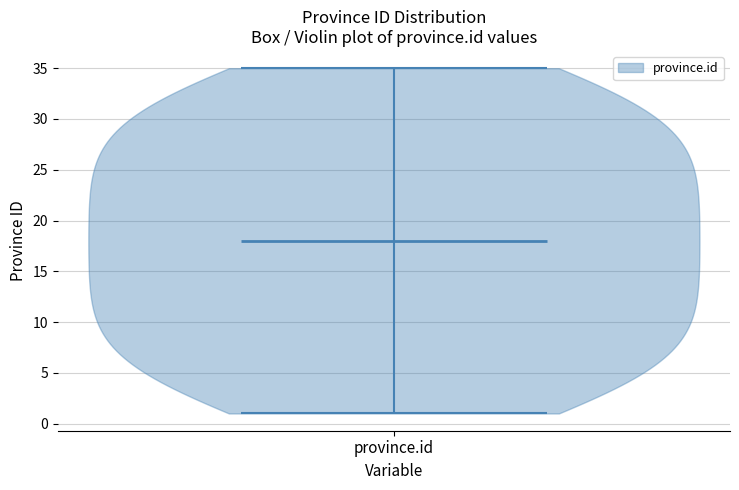

Read this violin plot against the y-axis: where its median line is, and the lowest and highest points the violin reaches. The values are not printed on the chart, so give them approximately, as read against the axis.

median line 18, lowest point 1, highest point 35